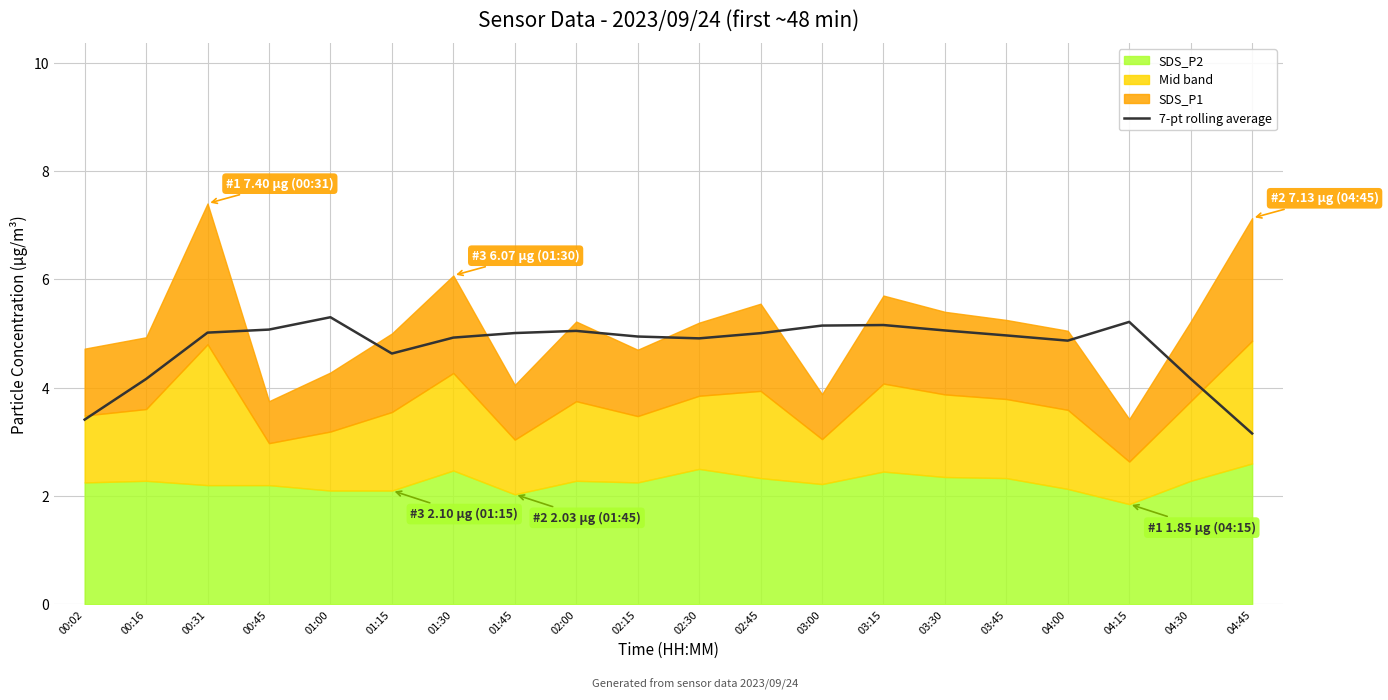

What is the label of the 9th point from the left?

02:00